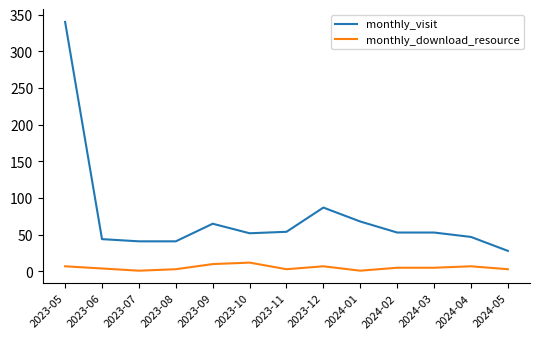

What is the highest value of the monthly_visit series?

340